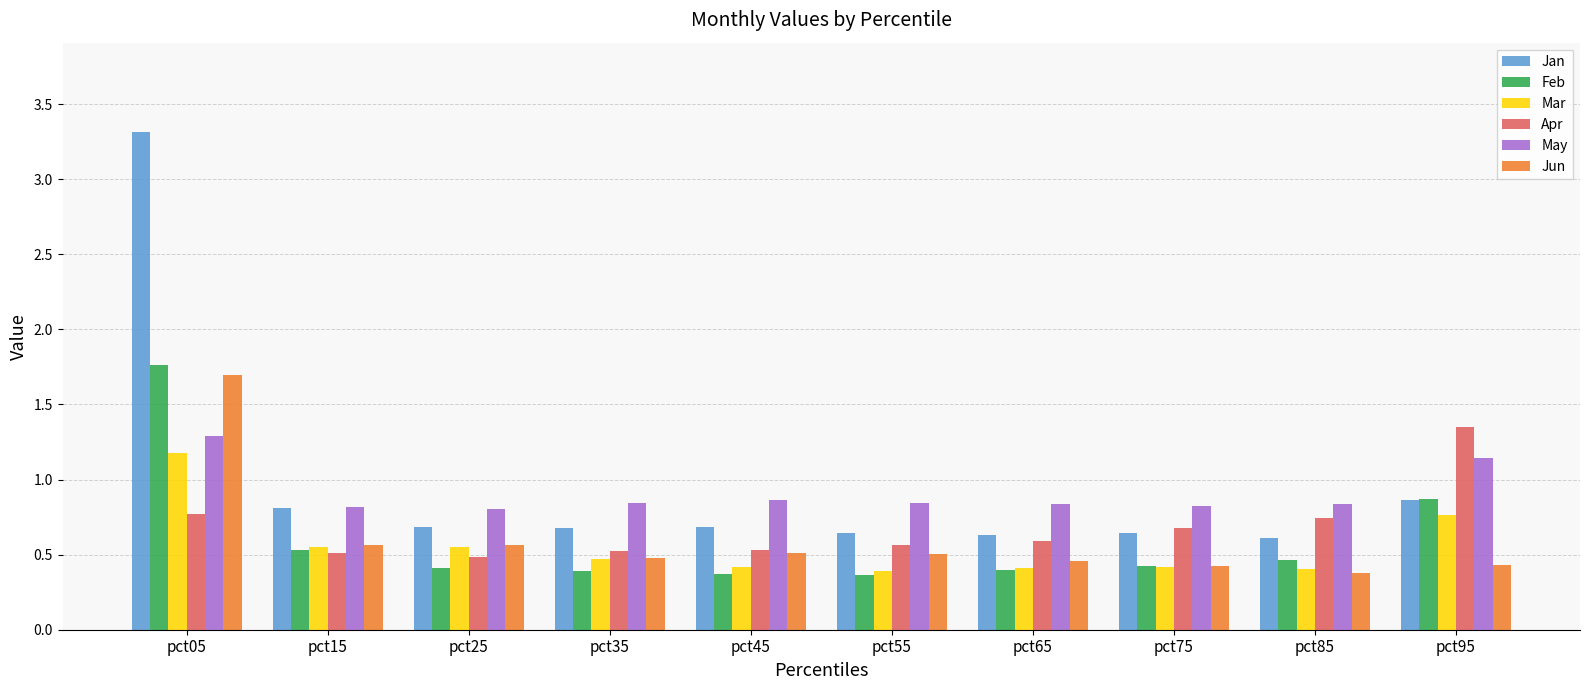

Is it true that Jan equals 1.2 at pct95?

False